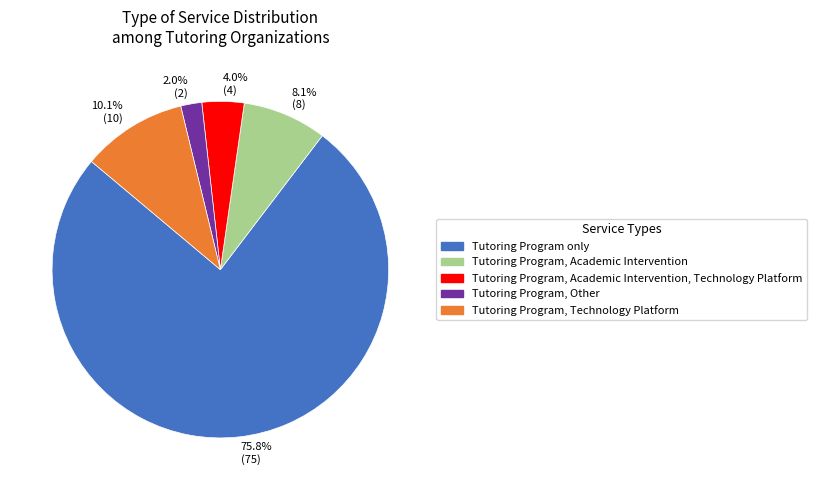

To the nearest percent, what is the average slice percentage?

20%